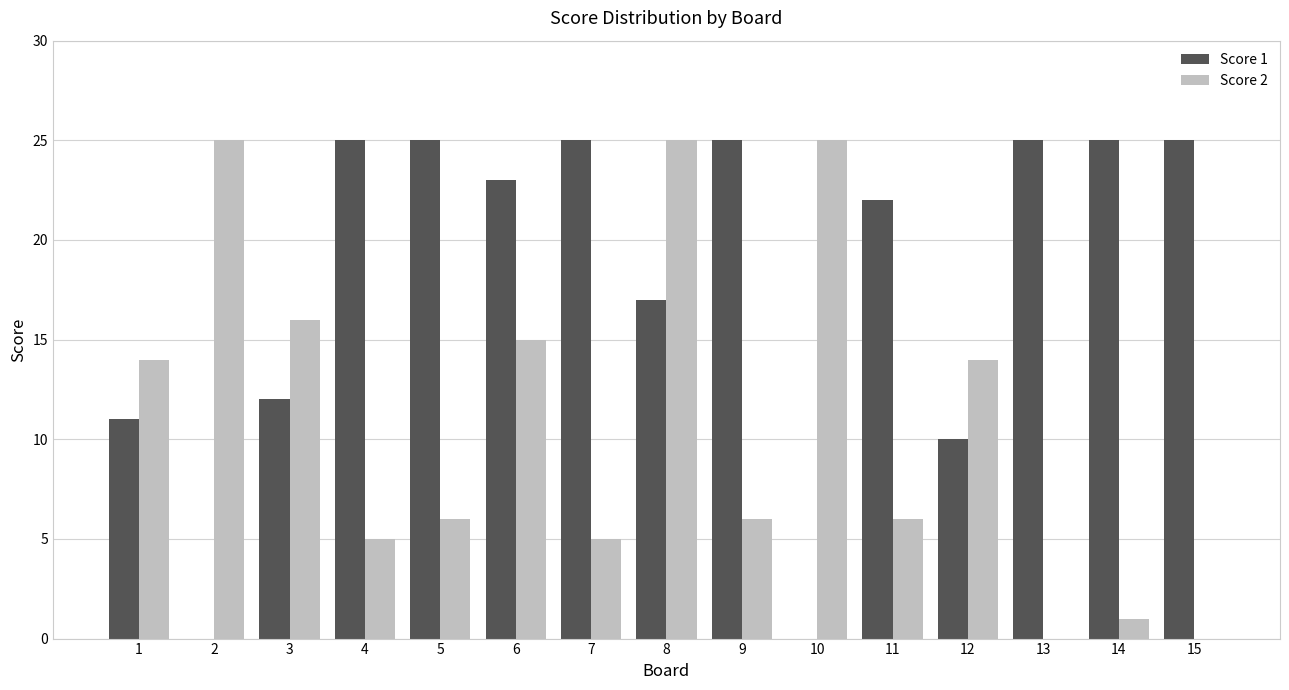

Which series changed the most between 6 and 13?

Score 2